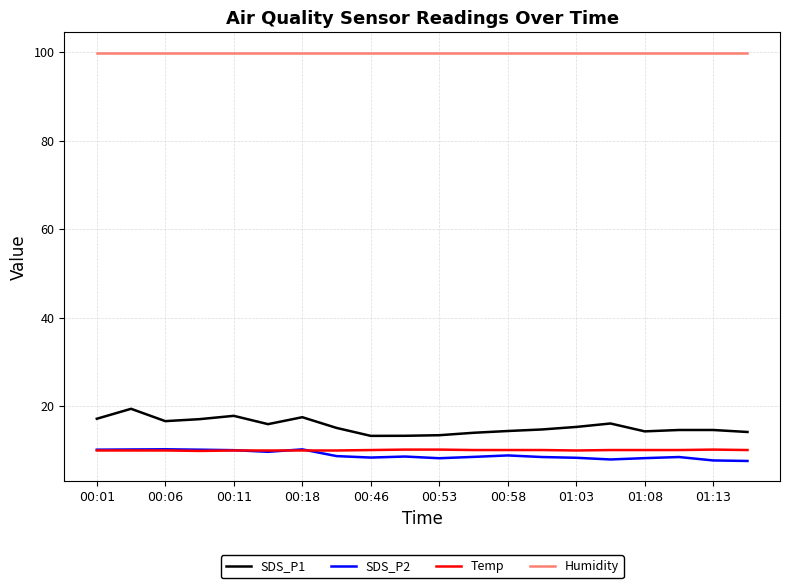

True or false: Humidity and Temp intersect in this chart.

False